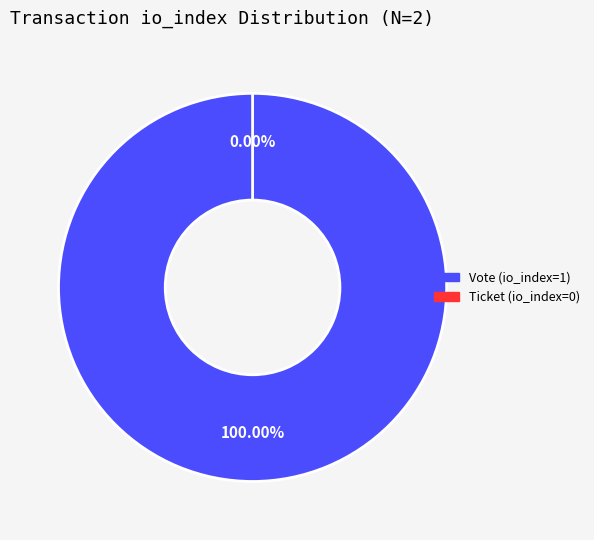

How much of the chart is everything except Ticket (io_index=0)?

100.0%